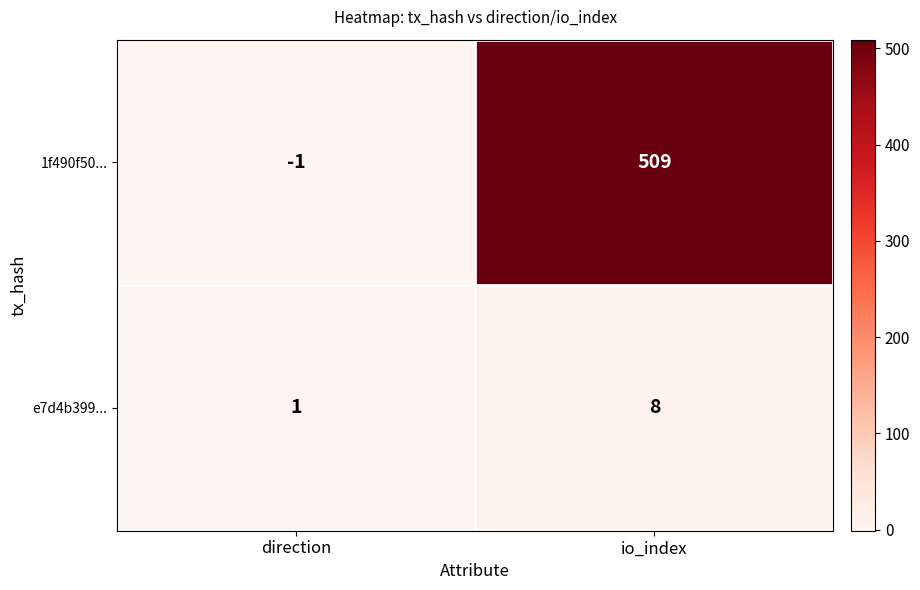

Which series has the widest spread of values?

1f490f50...